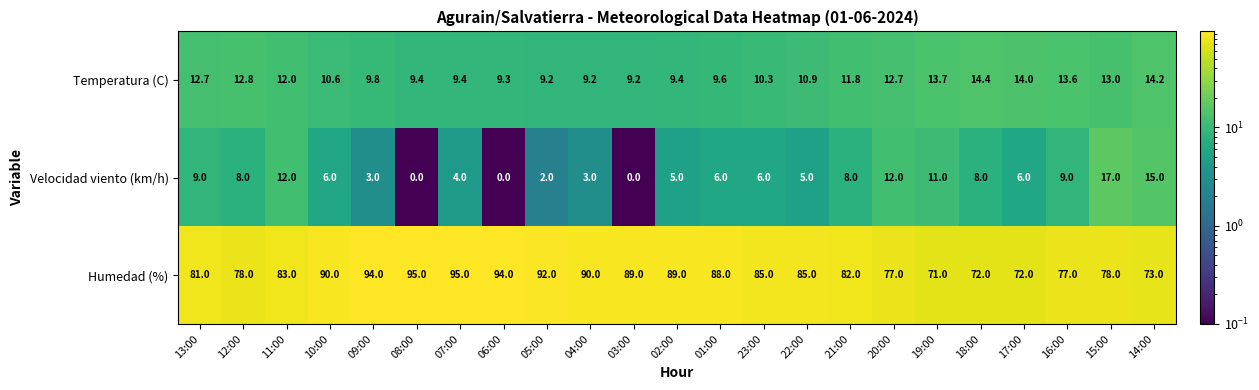

At which label is Humedad (%) closest to 83?

11:00